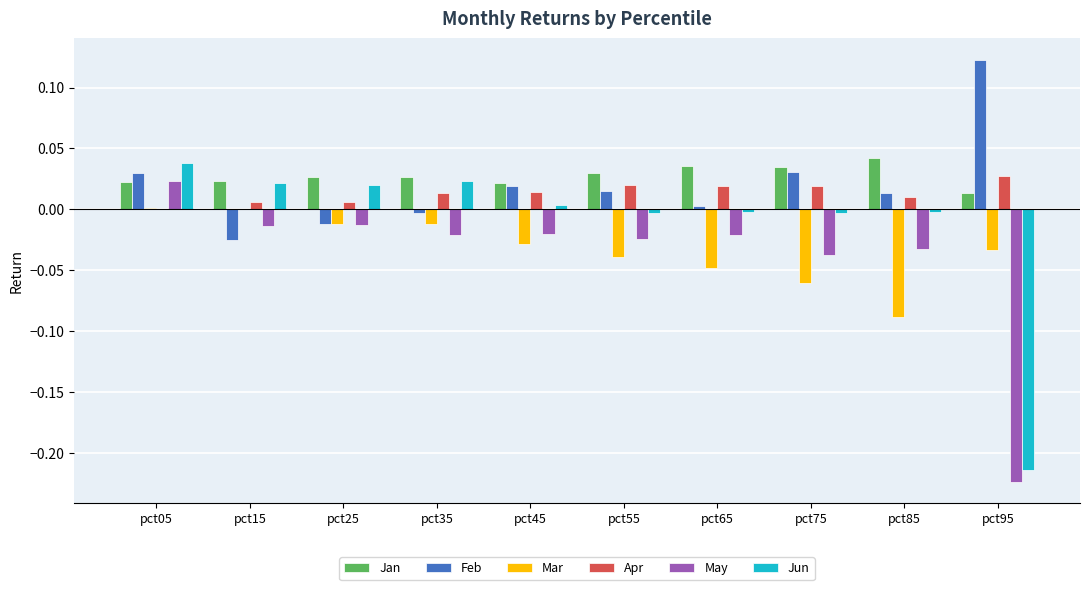

At which label is Jan closest to 0?

pct95